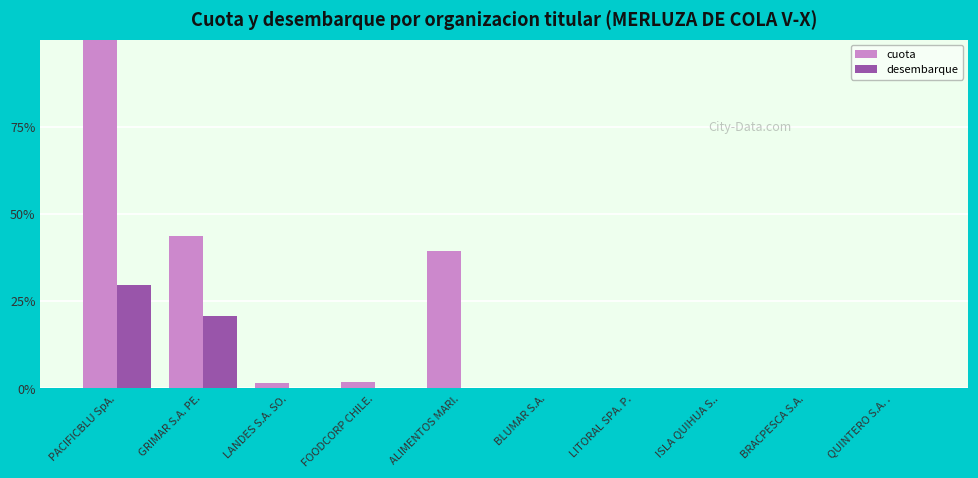

At which label is cuota closest to 50?

GRIMAR S.A. PE.